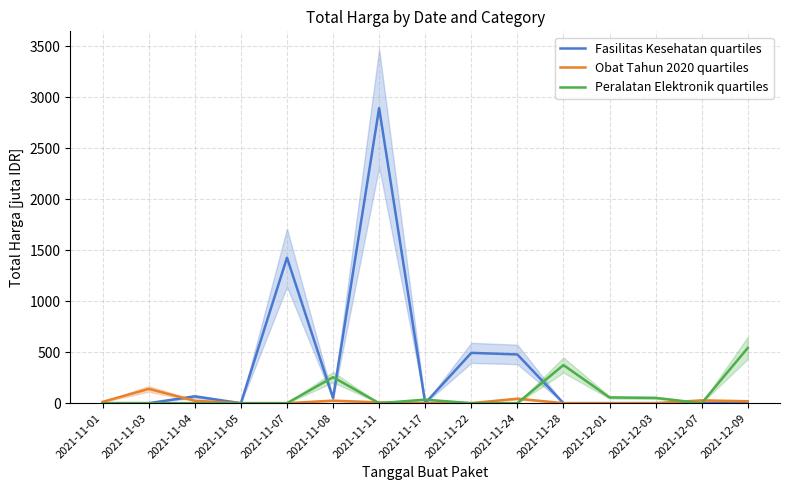

Which series ends up on top after the final intersection of Obat Tahun 2020 quartiles and Peralatan Elektronik quartiles?

Peralatan Elektronik quartiles